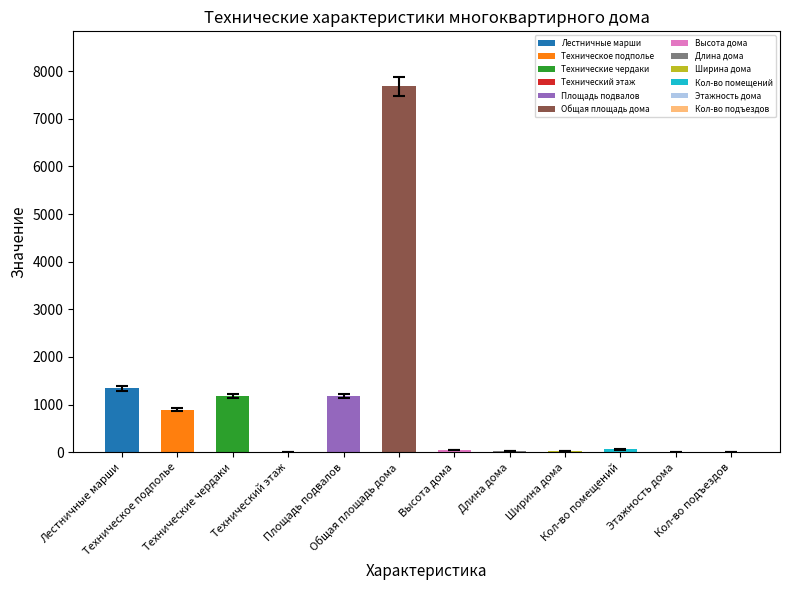

Is it true that the value at Общая площадь дома is 3642?

False